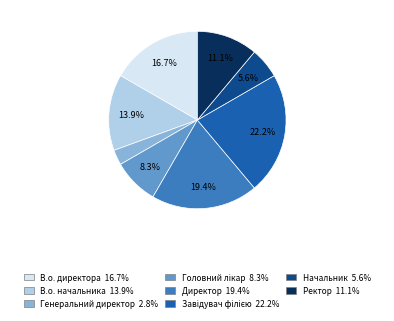

Which slice is the smallest?

Генеральний директор